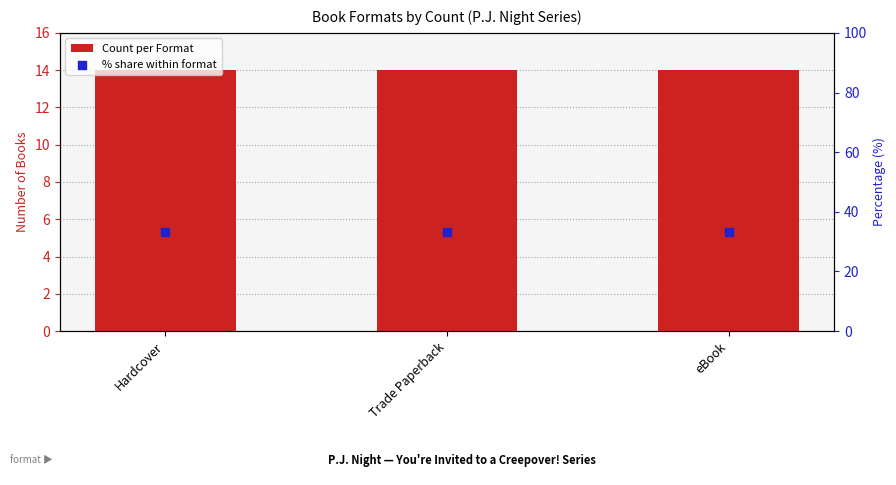

Which series reaches the maximum Y coordinate?

% share within format